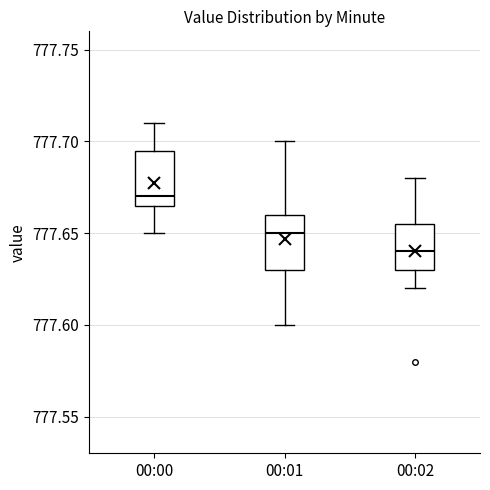

Reading left to right, transcribe this box plot: for each box, give where its median line is, the range the box spans, and where its two whiskers end, as read against the y-axis. The values are not printed on the chart, so give them approximately, as read against the axis.

00:00: median 777.670, box 777.665 to 777.695, whiskers 777.650 to 777.710
00:01: median 777.650, box 777.630 to 777.660, whiskers 777.600 to 777.700
00:02: median 777.640, box 777.630 to 777.655, whiskers 777.620 to 777.680